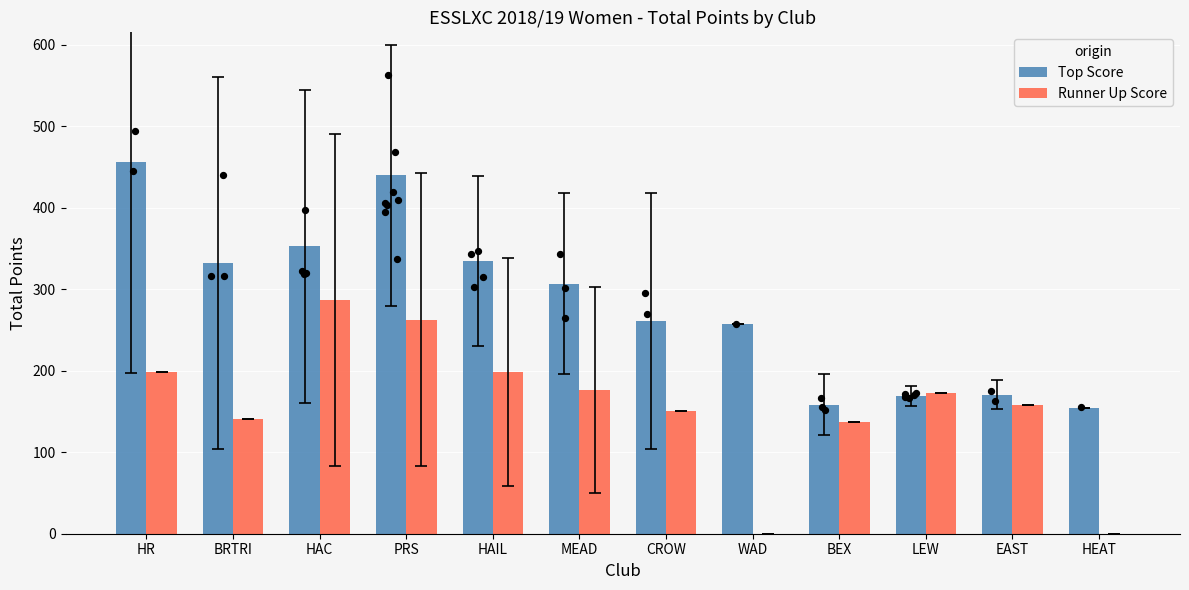

Is the value of Runner Up Score at HAC greater than the value of Top Score at MEAD?

No